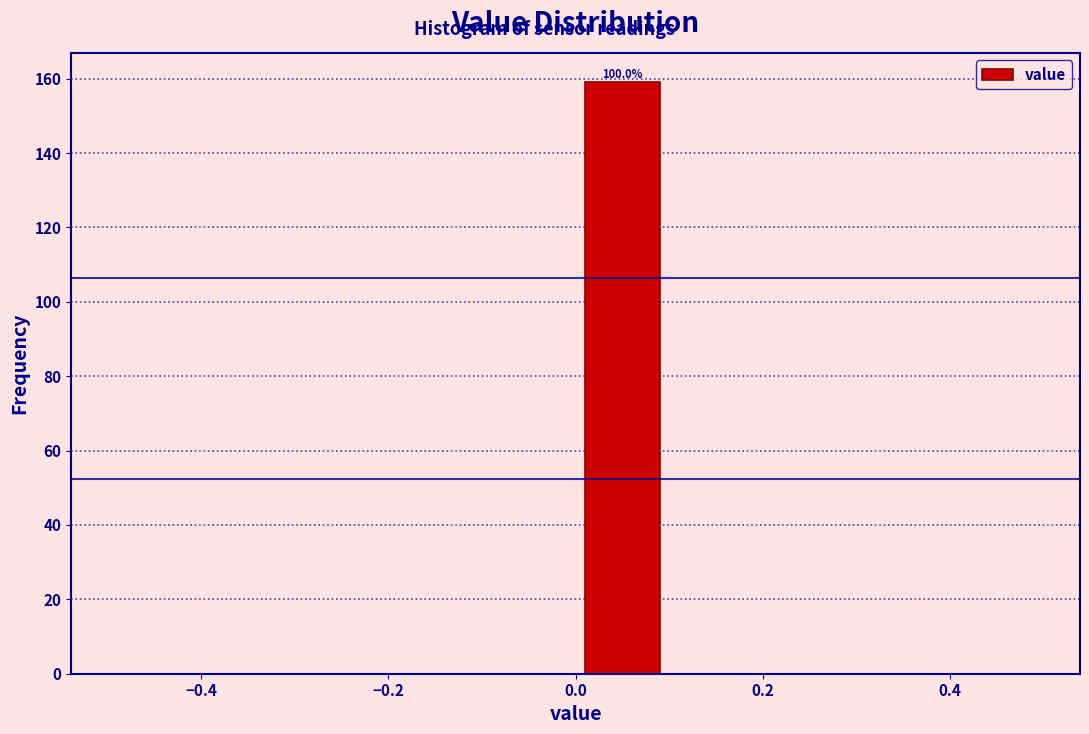

Which range on the x-axis has the tallest bar?

0.0 to 0.1